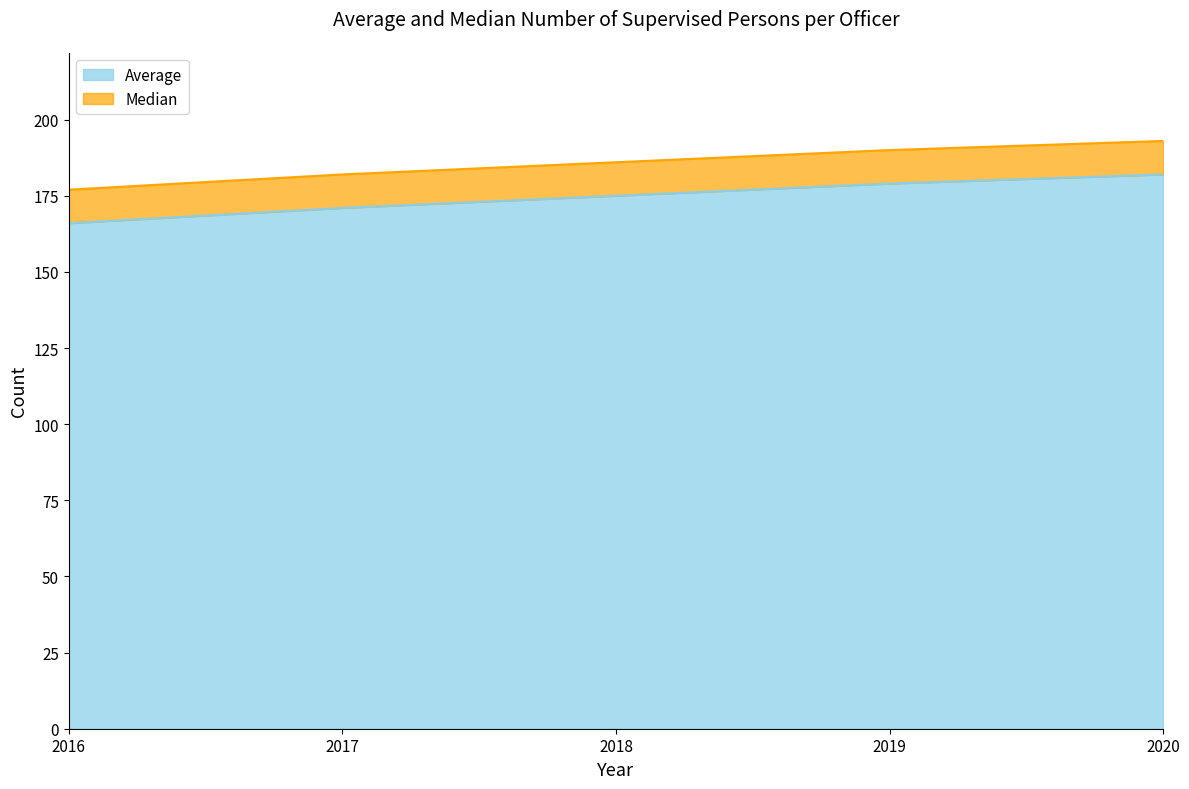

The chart shows a value of 244 at 2019. True or false?

False